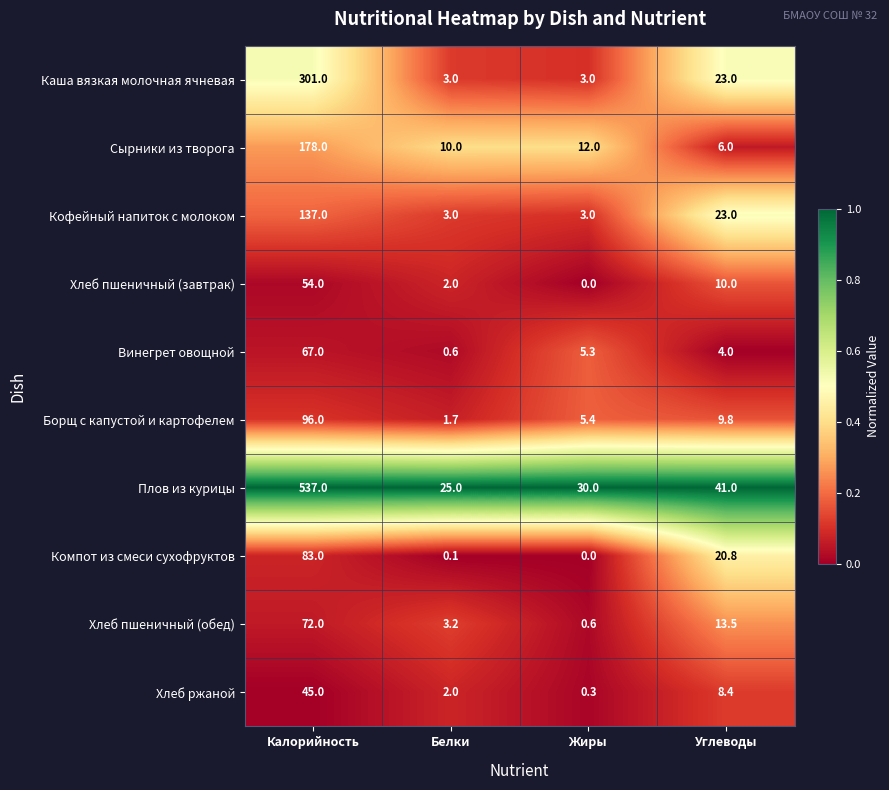

Count the number of categories in the chart.

4